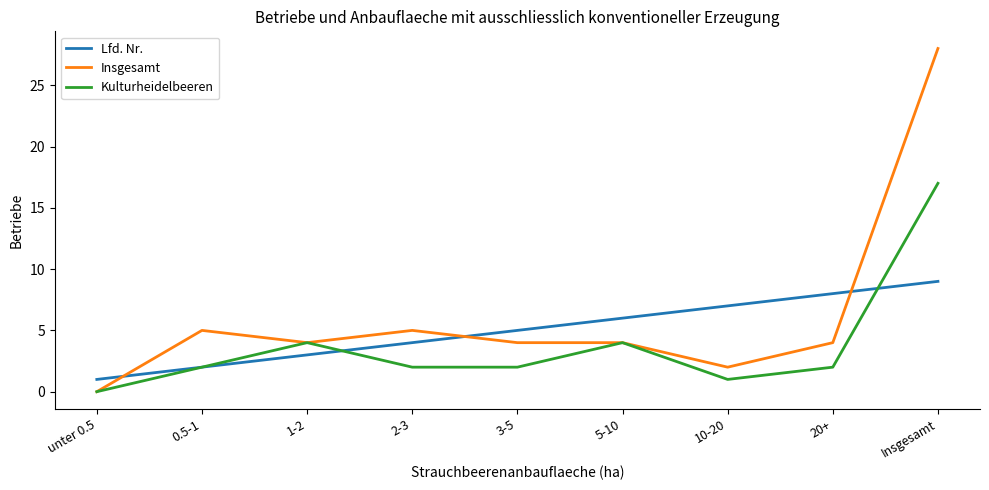

How many lines are shown in the chart?

3